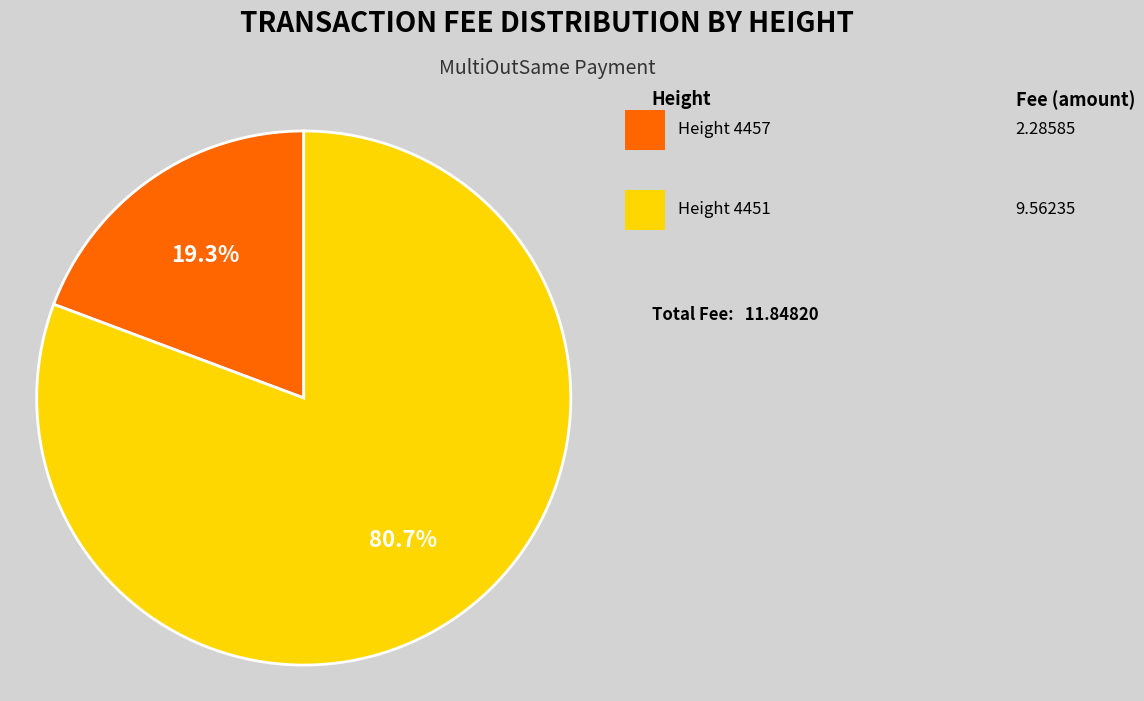

Is there a majority slice in this chart?

Yes